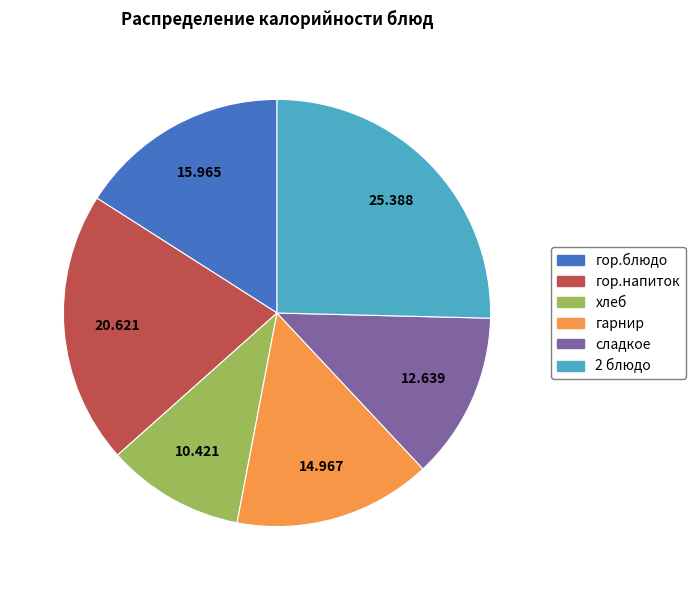

Combined, do гор.блюдо and гарнир account for over 50%?

No